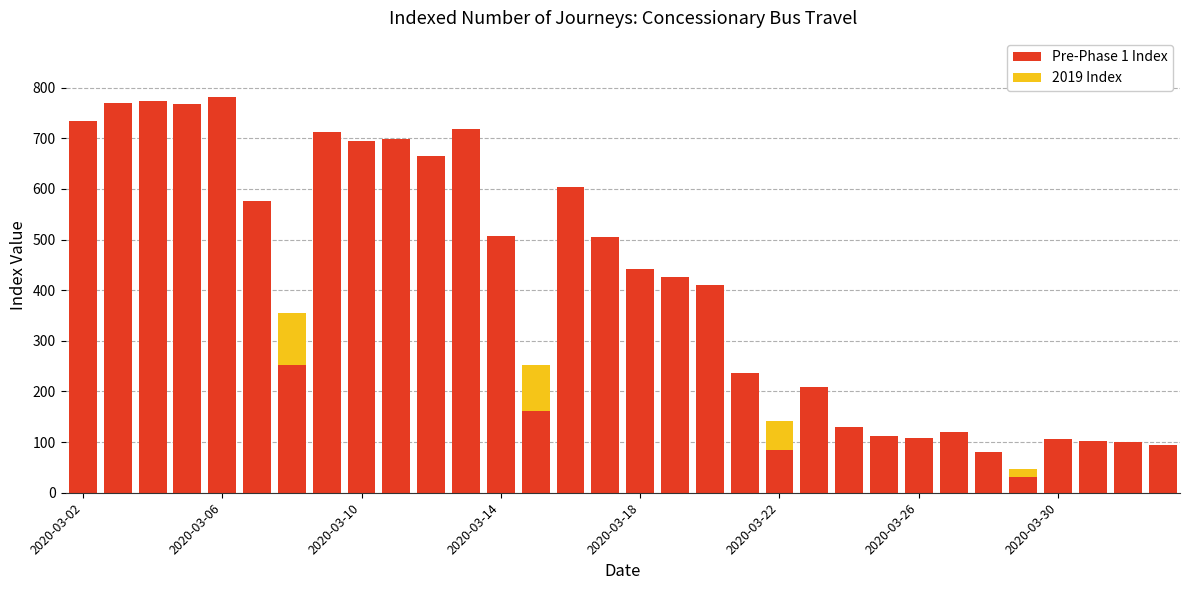

Are the bars grouped side by side (vs. stacked)?

No